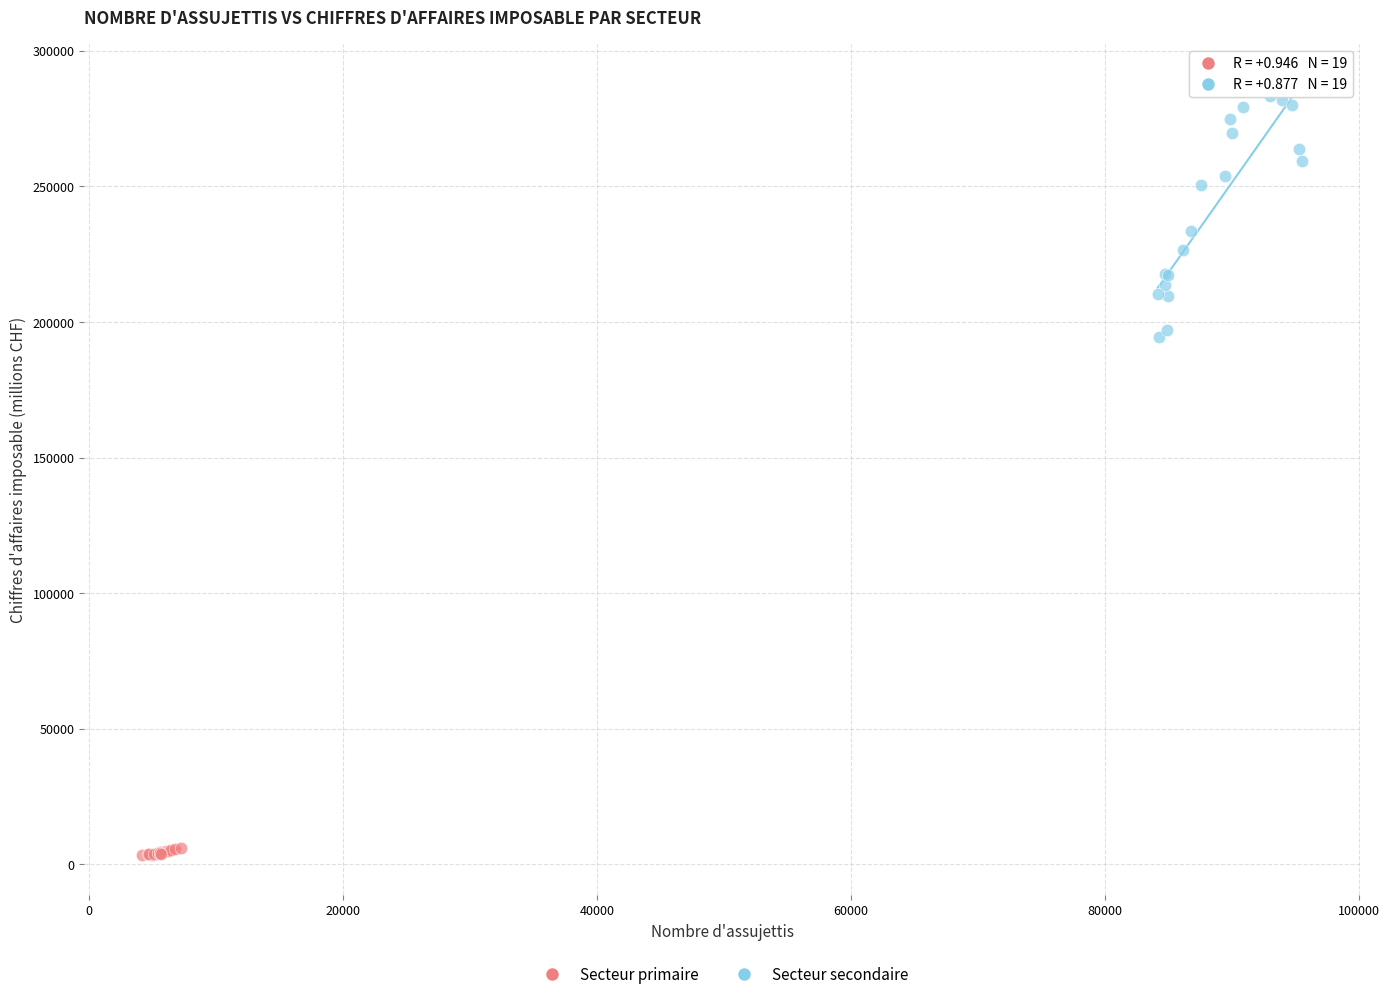

Which series contains the lowest Y value?

Secteur primaire